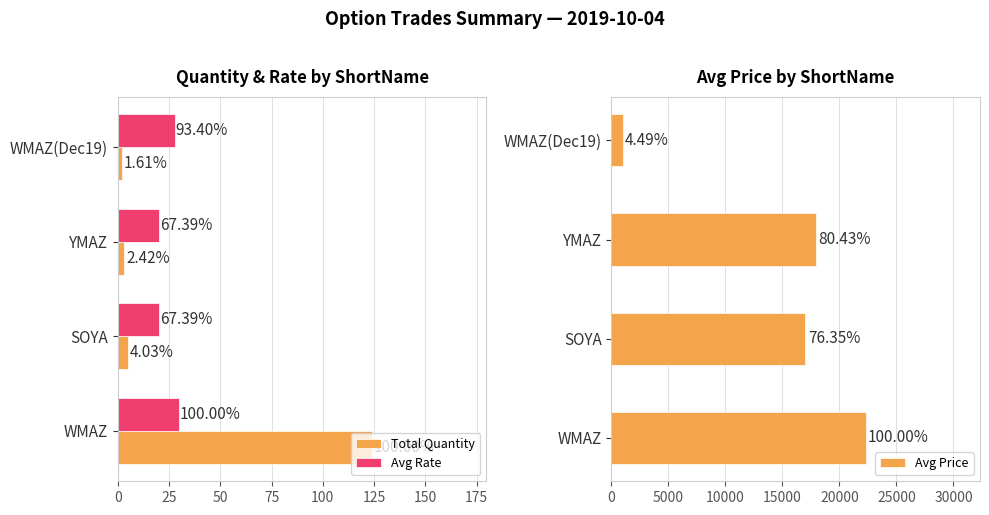

Reading left to right, list all the values displayed in this chart.

Total Quantity: 124.0	5.0	3.0	2.0
Avg Rate: 29.7	20.0	20.0	27.7
Avg Price: 22294.5	17021.0	17932.0	1000.0